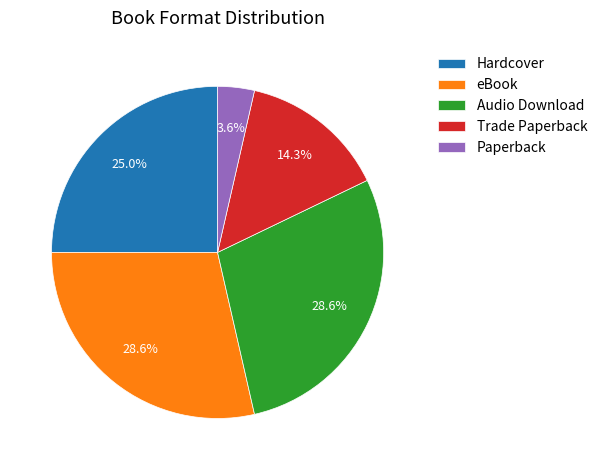

The eBook slice represents 29% of the pie. True or false?

True